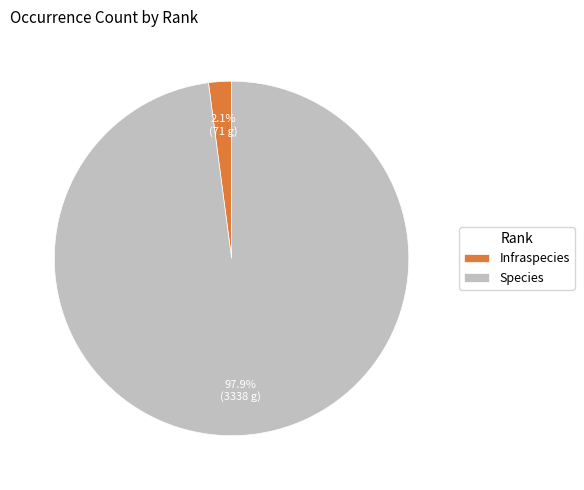

To the nearest percent, what portion does Infraspecies represent?

2%